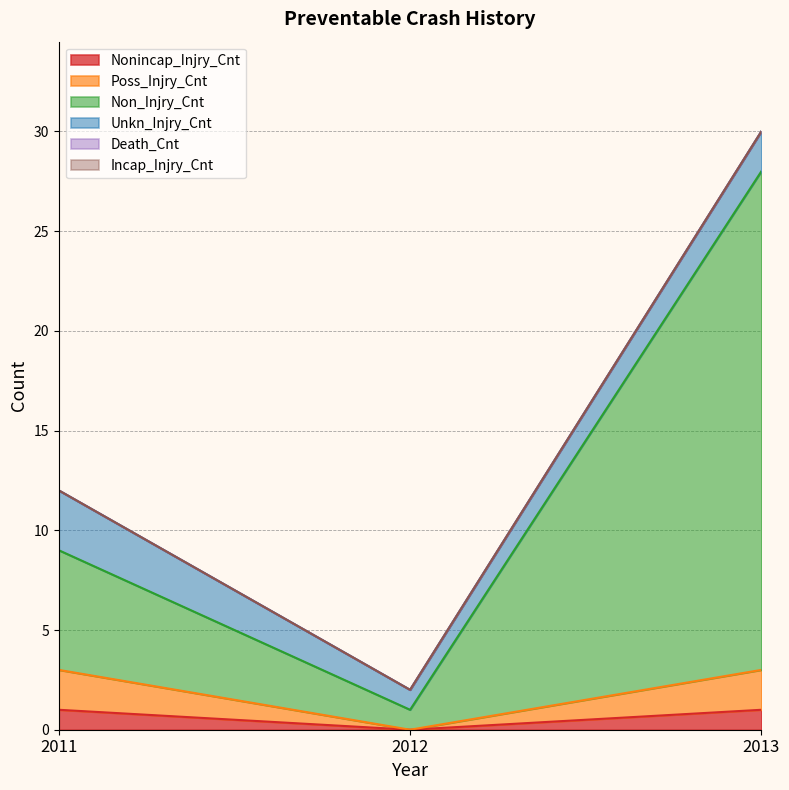

Which series has the widest spread of values?

Non_Injry_Cnt